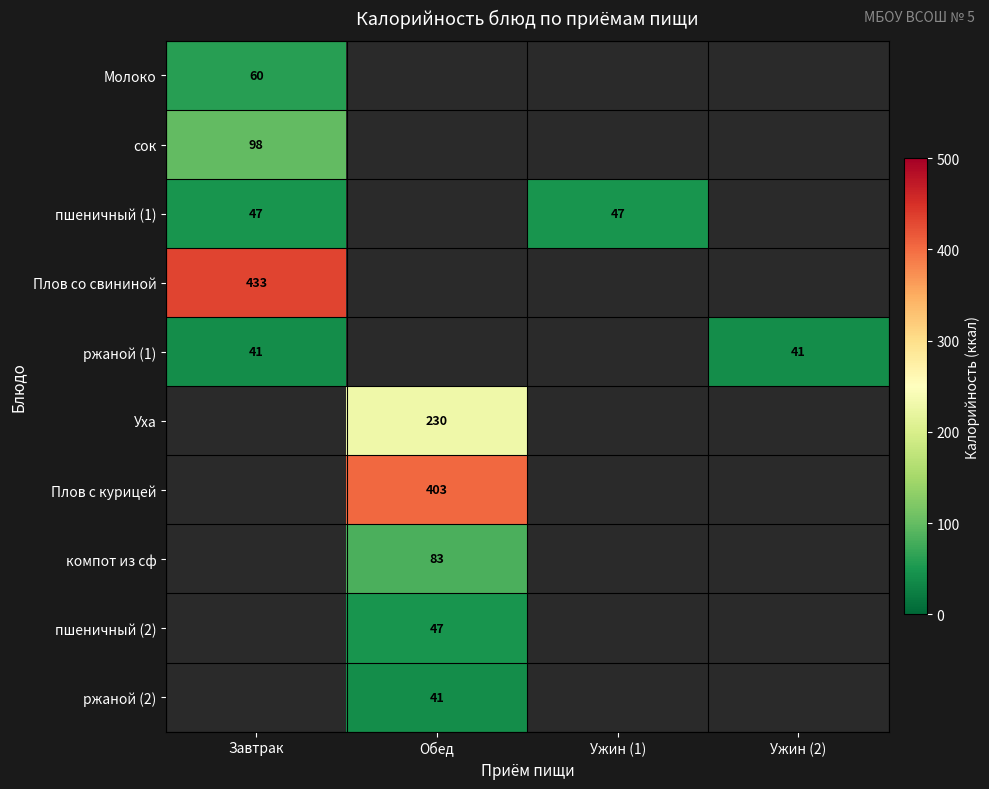

Is it true that Молоко equals 60 at Завтрак?

True